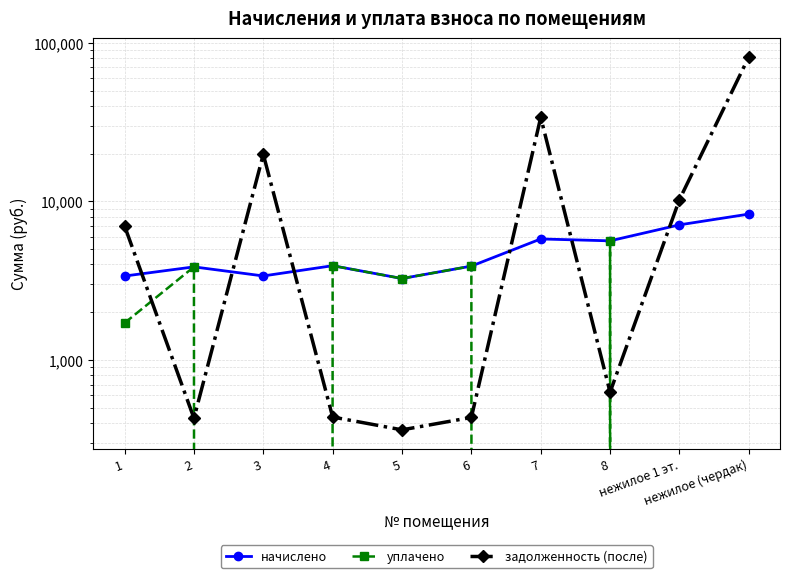

Is it true that задолженность (после) equals 362.5 at 5?

True